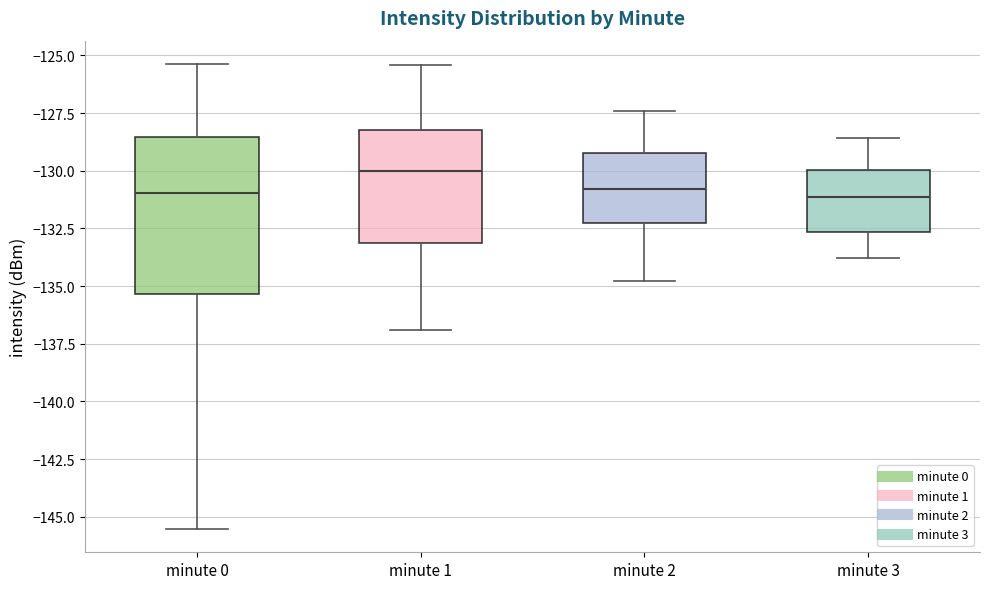

Where does the upper whisker of the box for minute 0 end on the y-axis? The values are not printed on the chart, so give them approximately, as read against the axis.

-125.5